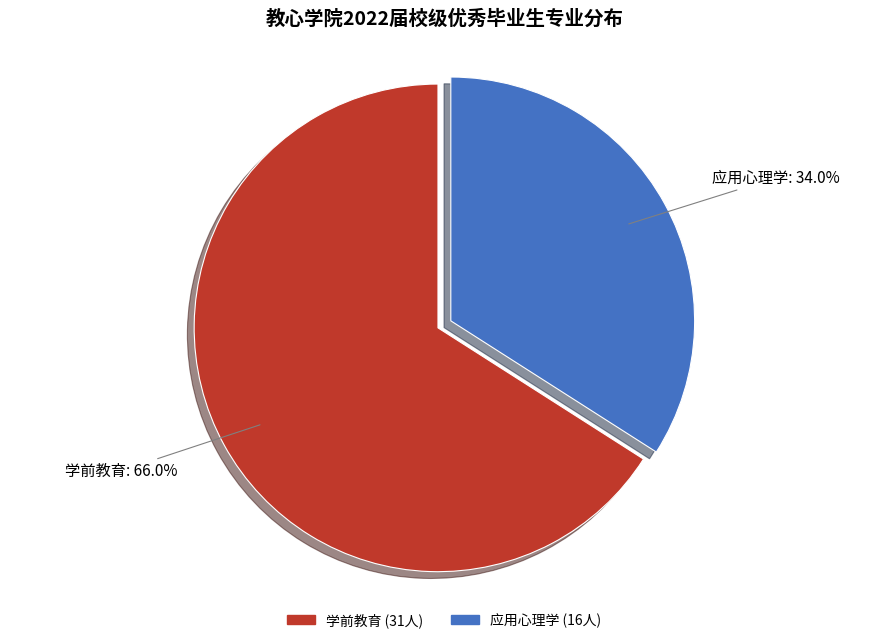

To the nearest percent, what is the difference between the largest and smallest slice percentages?

32%